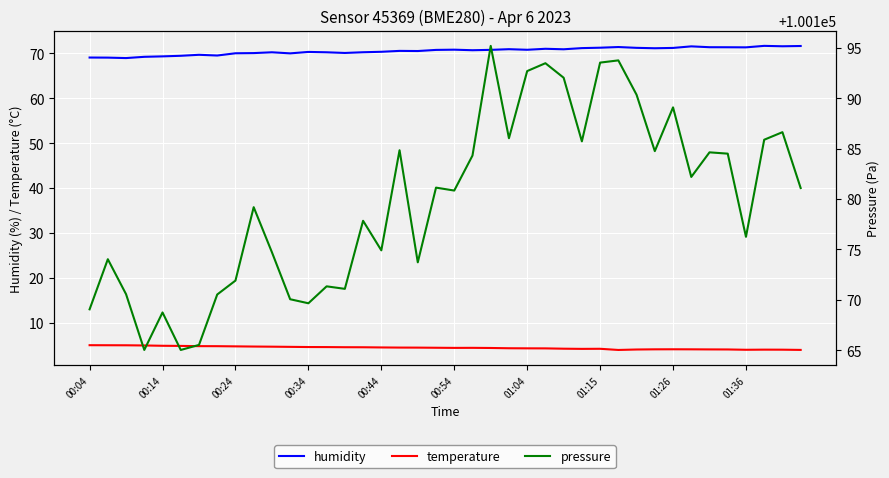

What is the highest value of the temperature series?

5.0